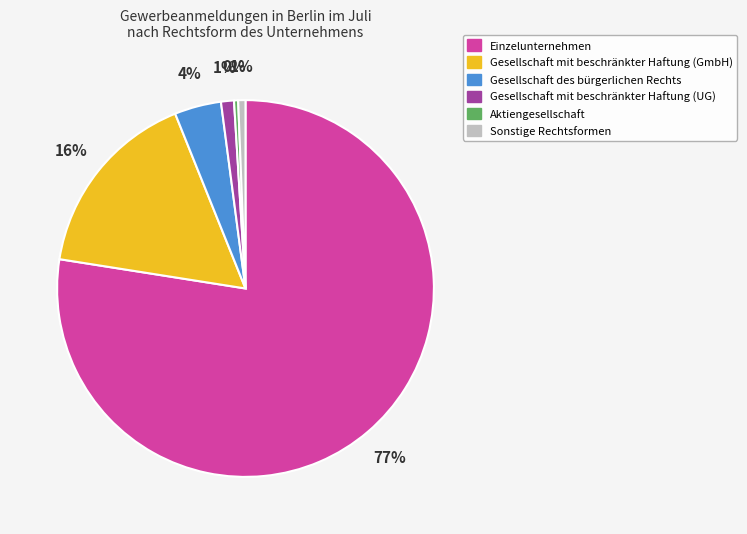

Is there any slice that represents more than half of the pie?

Yes